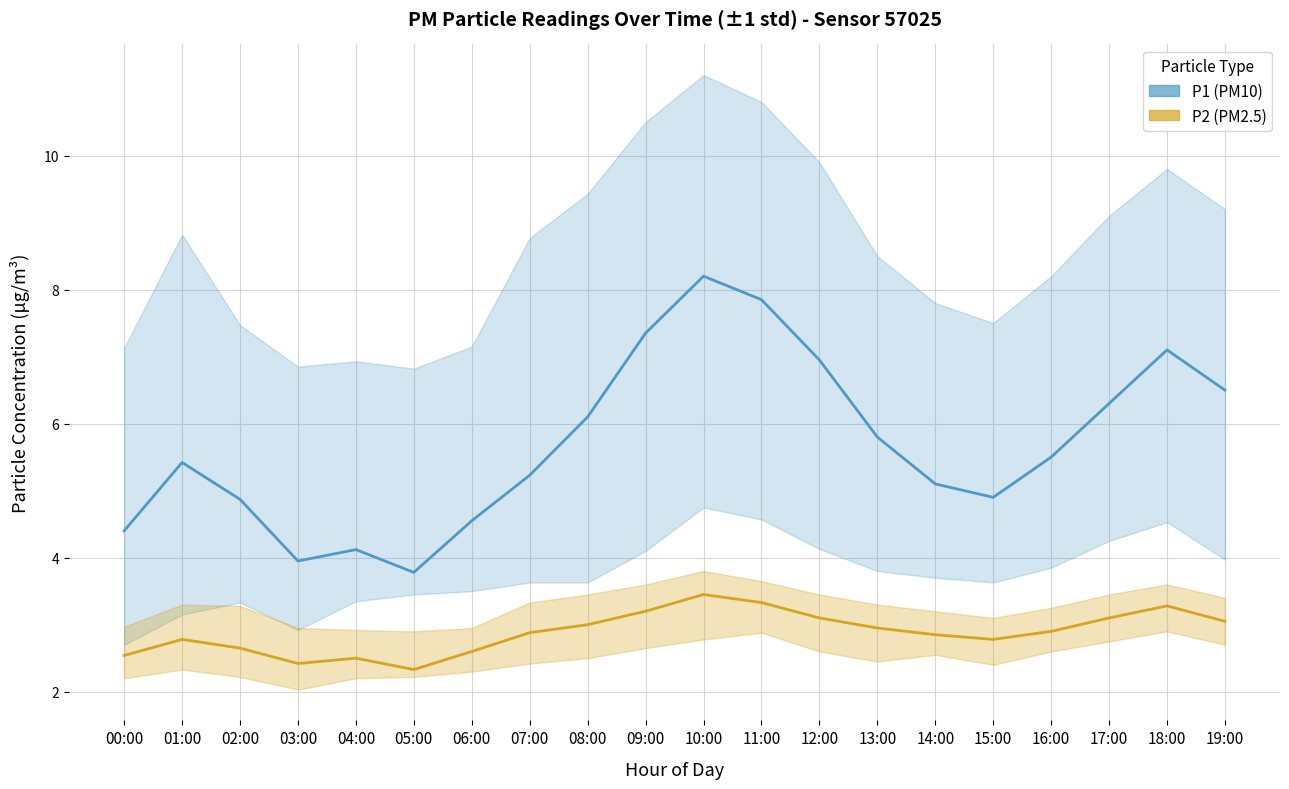

True or false: P2 and P1 intersect in this chart.

False